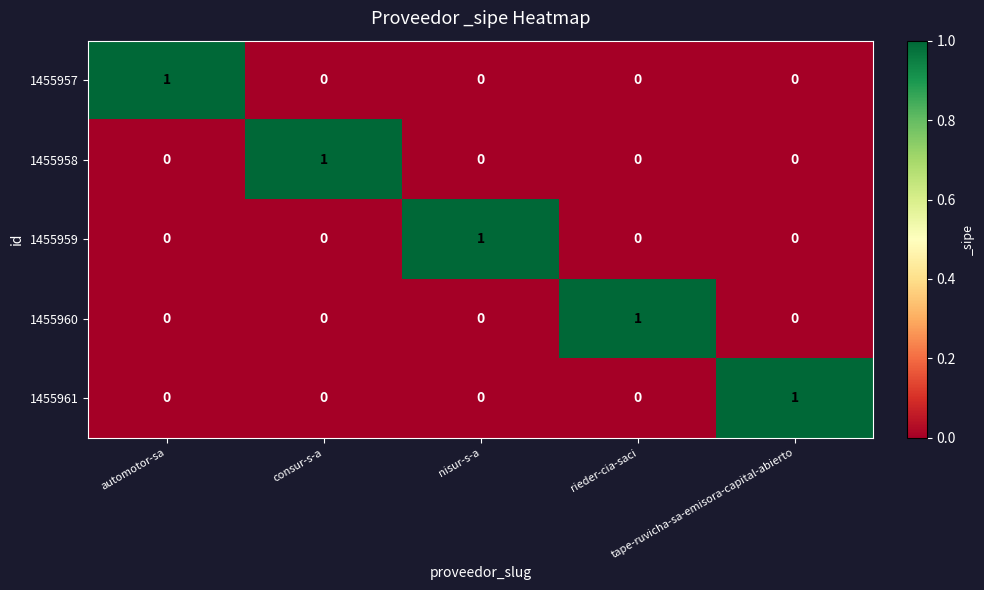

What is the total value across all series at nisur-s-a?

1